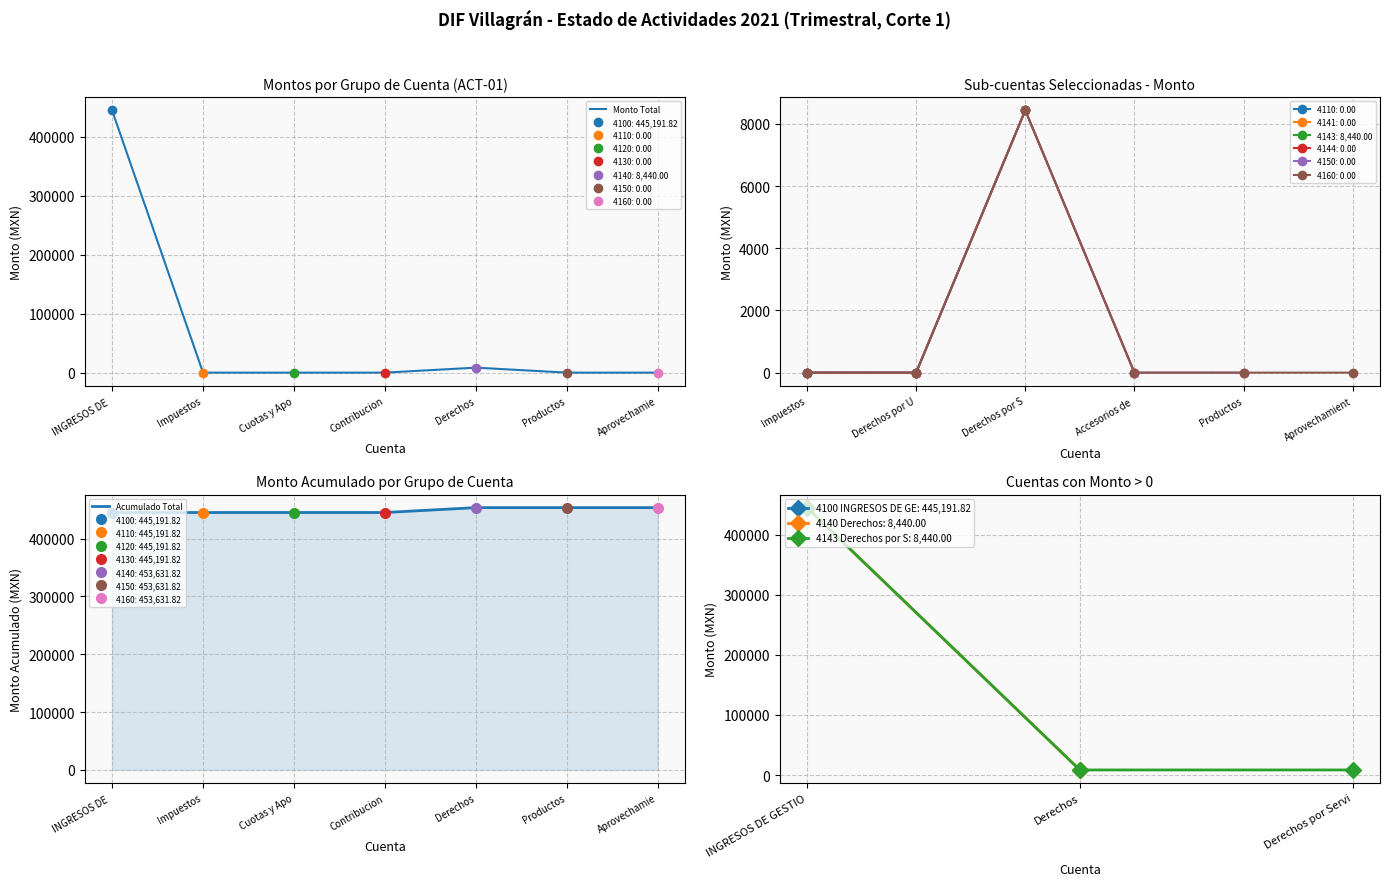

True or false: Monto Total has a value of 0.0 at Productos.

True